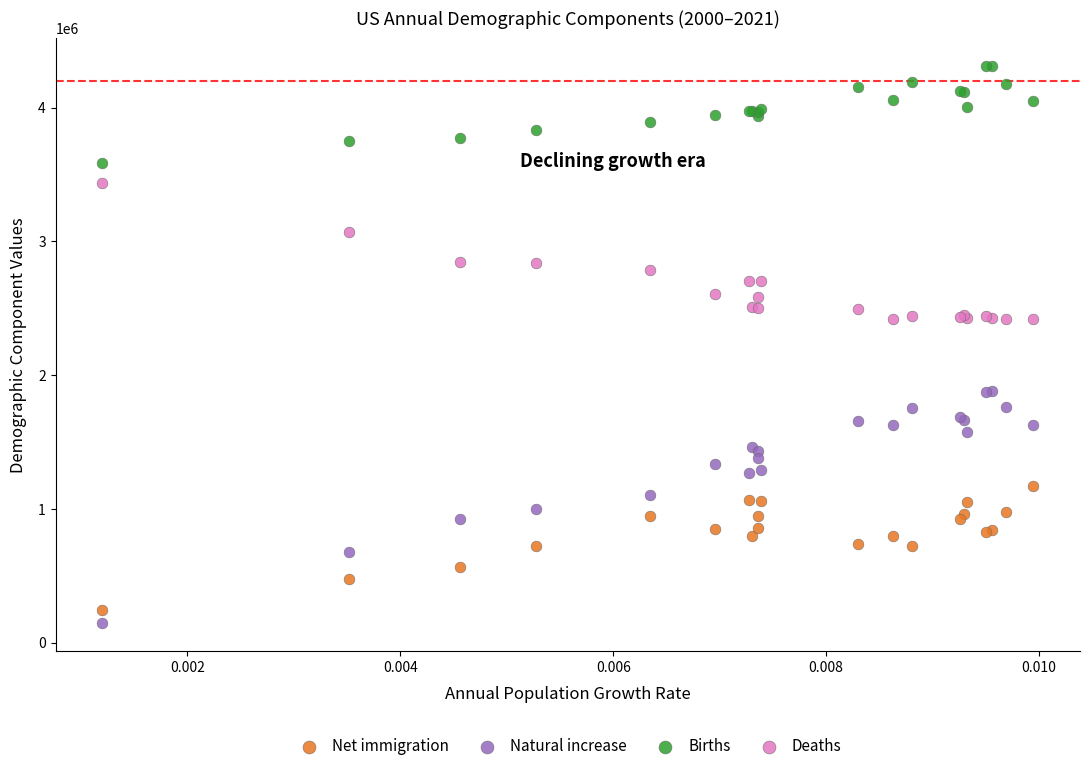

Which series has the largest Y range (max minus min)?

Natural increase